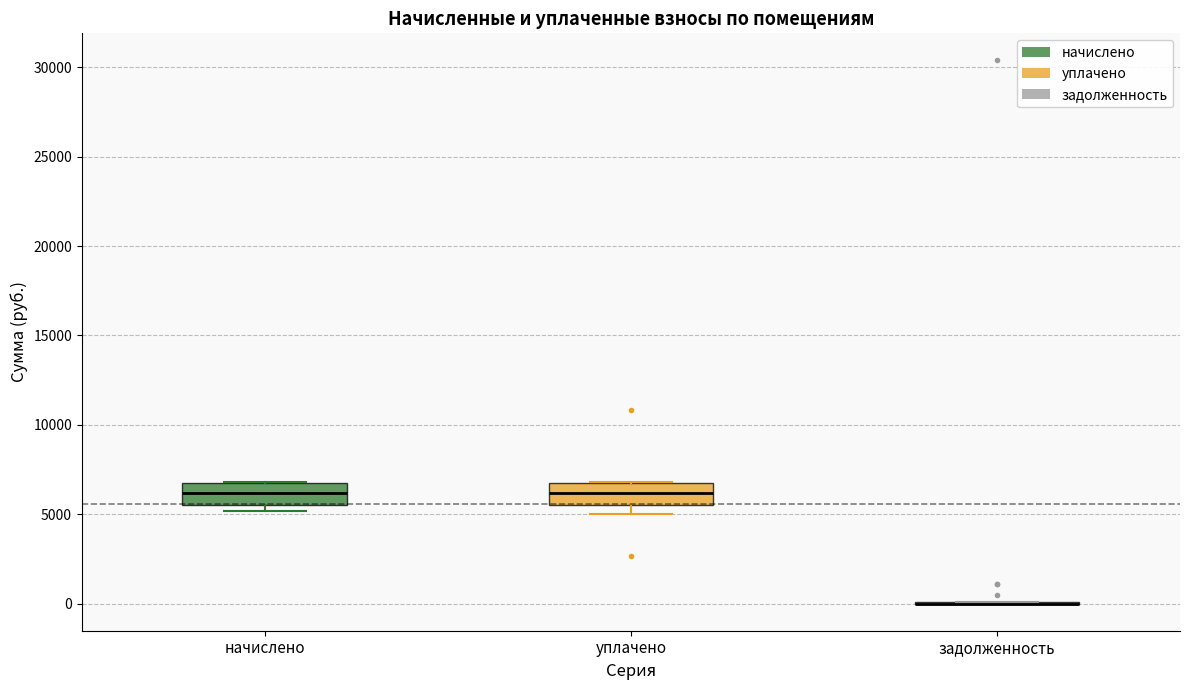

Reading left to right, read every box against the y-axis: the position of its median line, the range the box covers, and the ends of its whiskers. The values are not printed on the chart, so give them approximately, as read against the axis.

начислено: median 6000, box 5500 to 6500, whiskers 5000 to 7000
уплачено: median 6000, box 5500 to 6500, whiskers 5000 to 7000
задолженность: box collapsed to a line at 0, whiskers 0 to 0